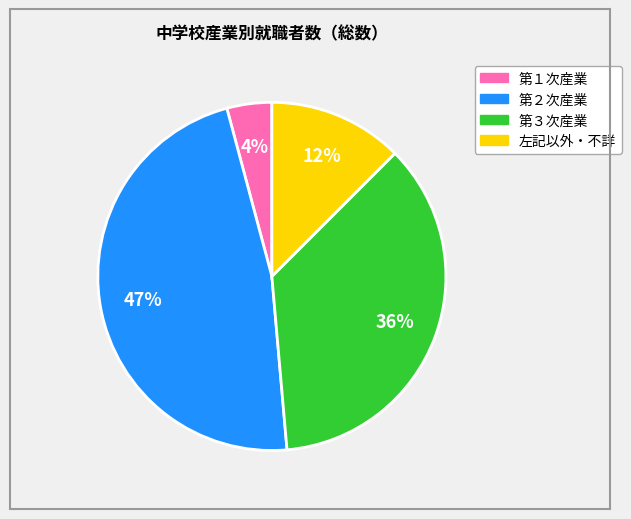

Is it true that 第２次産業 is 42% of the pie?

False